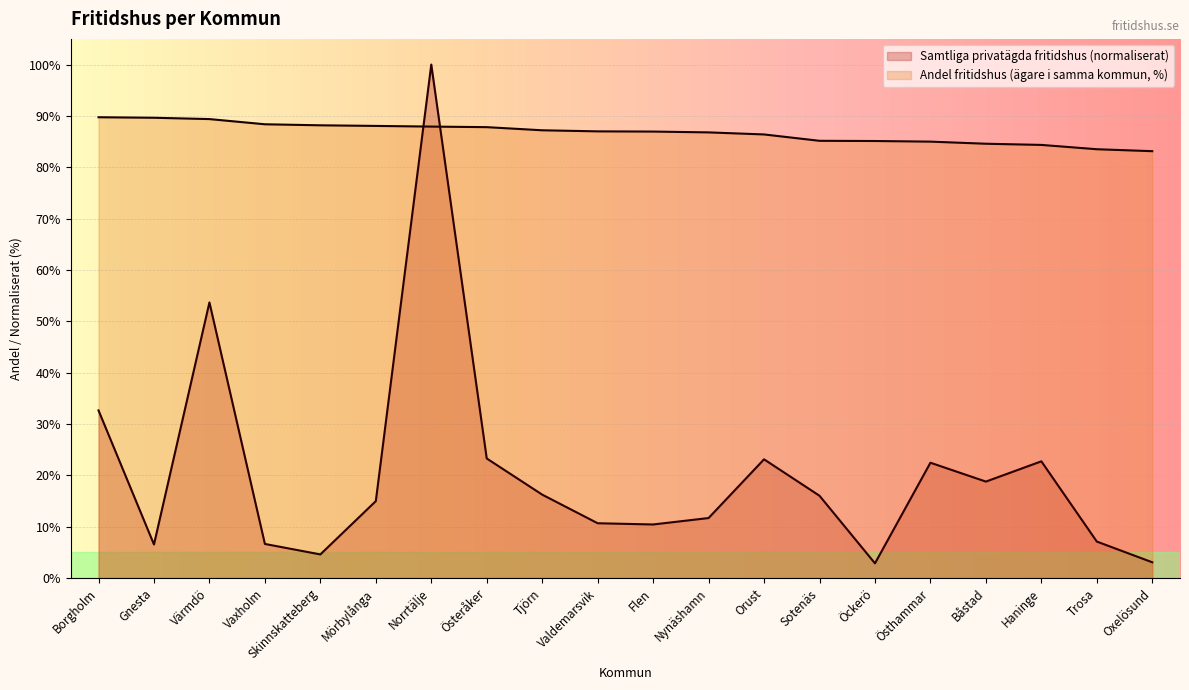

What is the difference between the Samtliga privatägda fritidshus values at Mörbylånga and Haninge?

7.8